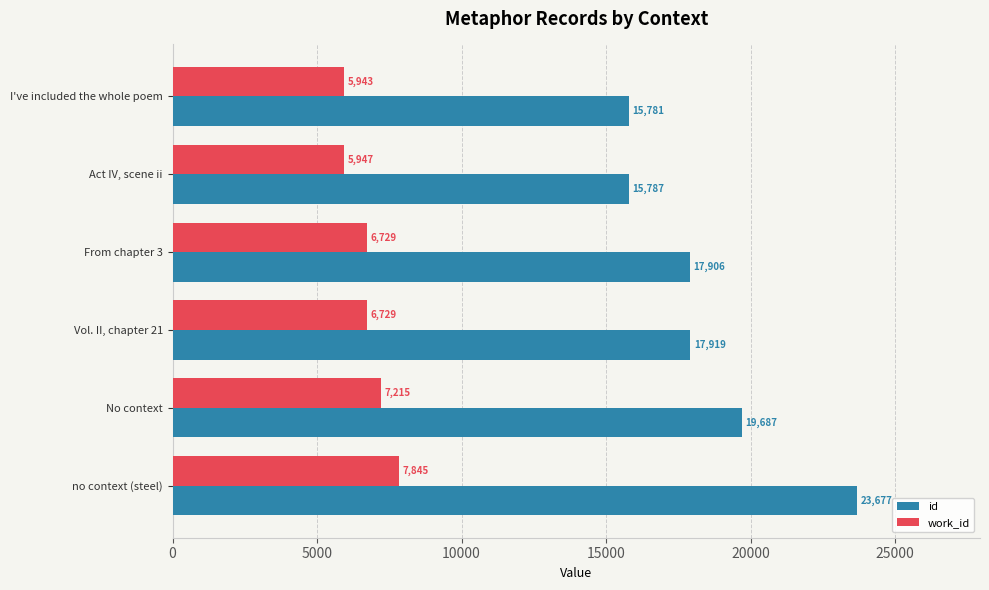

The value of id at Vol. II, chapter 21 is 17919. True or false?

True